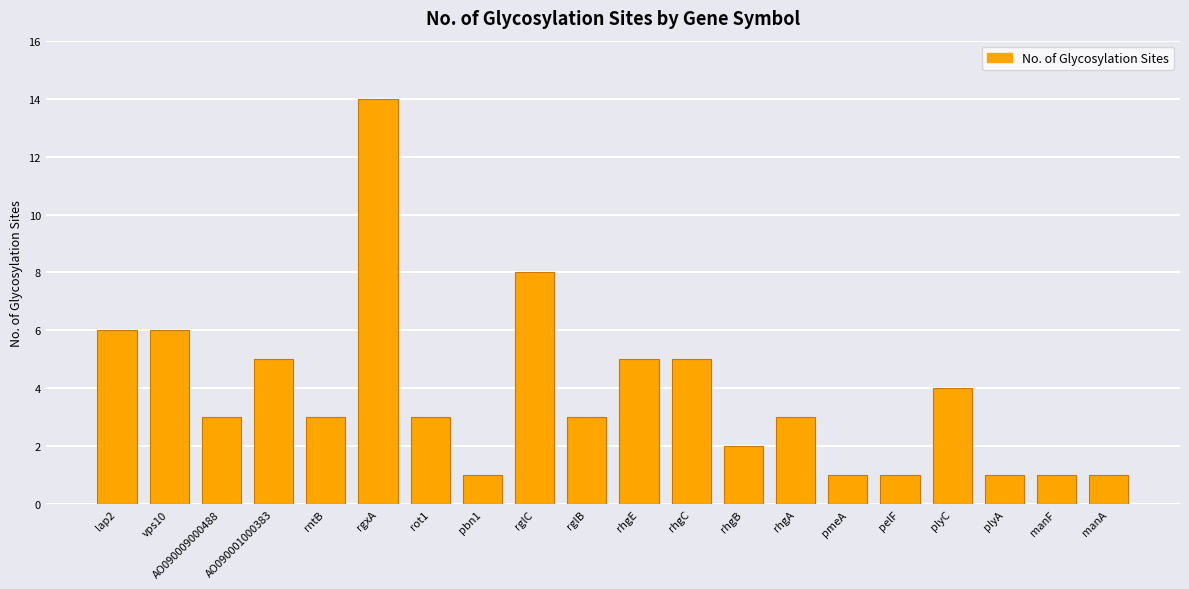

What position from the right is AO090001000383?

17